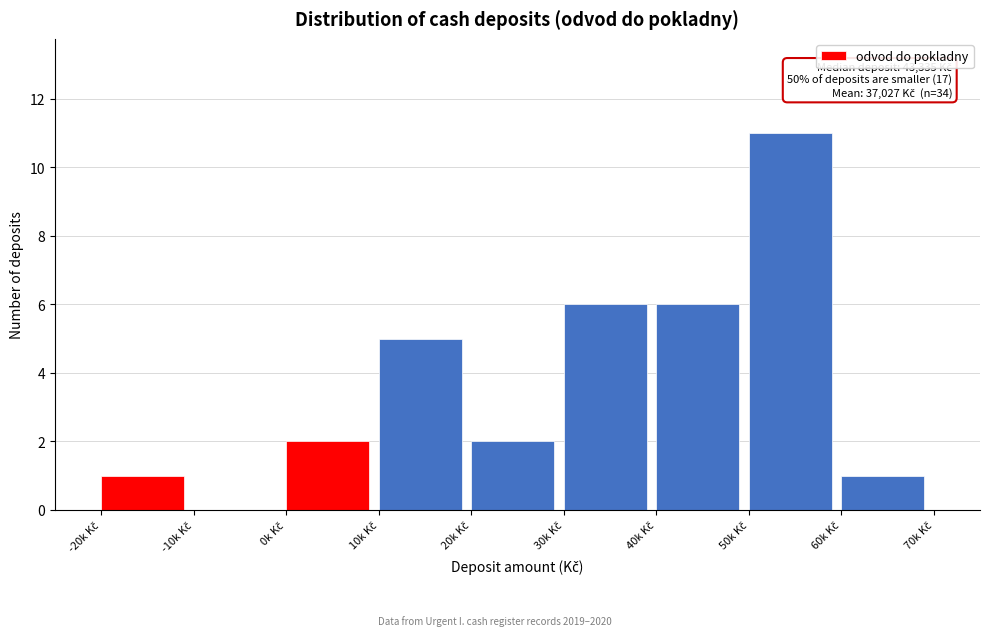

What is the maximum value shown in the chart?

11